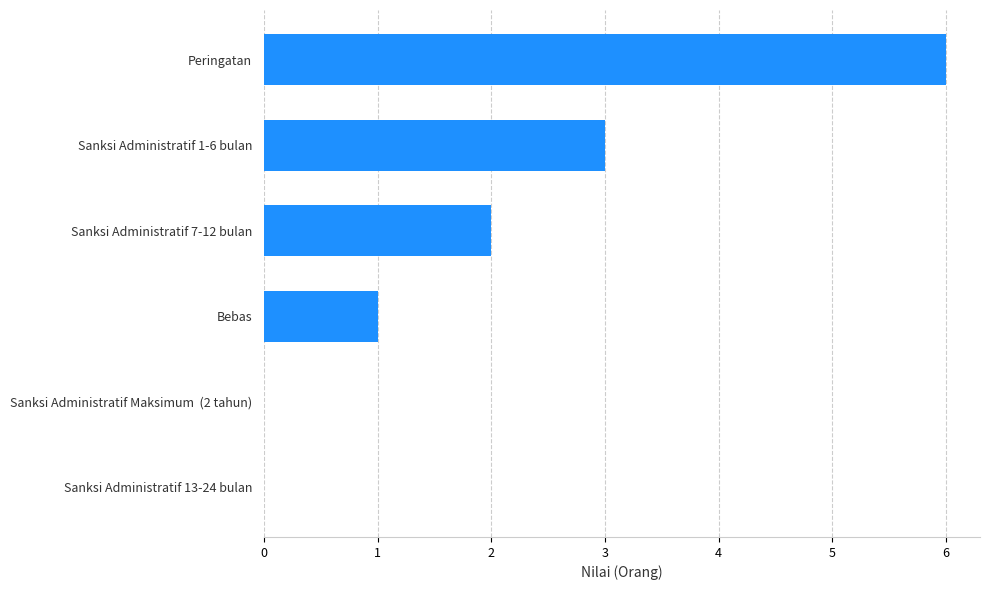

True or false: the data shows -3 at Sanksi Administratif 13-24 bulan.

False